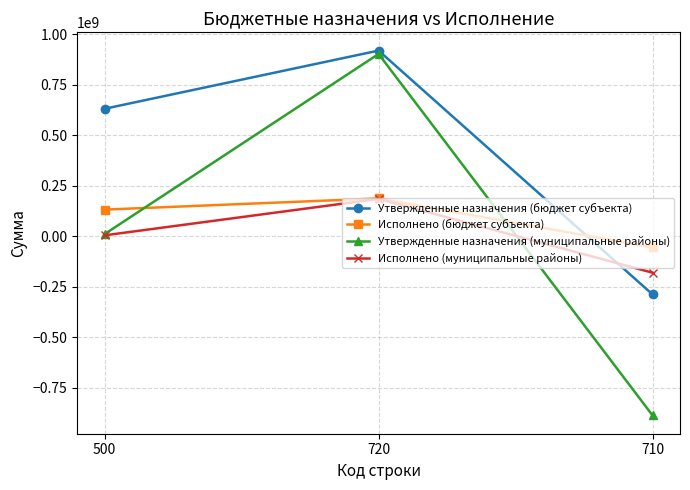

Which category has the lowest value across all series?

710